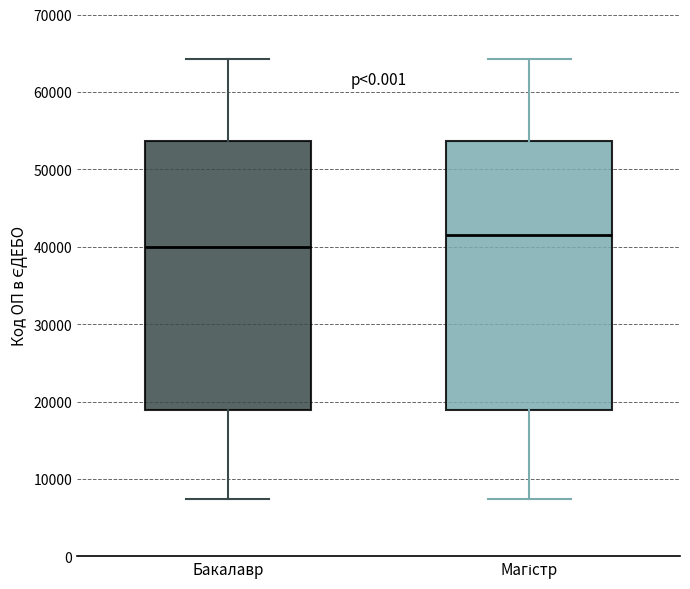

Reading left to right, read every box against the y-axis: the position of its median line, the range the box covers, and the ends of its whiskers. The values are not printed on the chart, so give them approximately, as read against the axis.

Бакалавр: median 40000, box 19000 to 54000, whiskers 7000 to 64000
Магістр: median 42000, box 19000 to 54000, whiskers 7000 to 64000